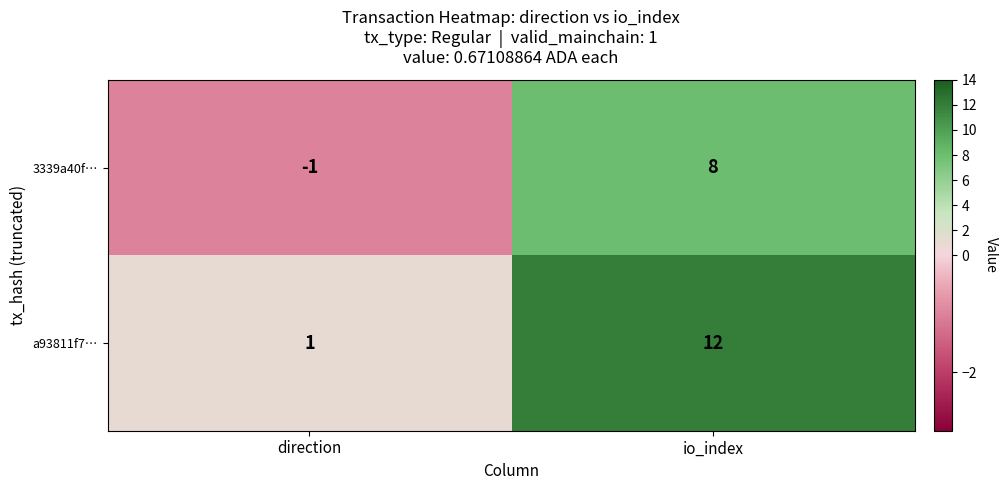

List the series in order of their peak value, lowest first.

3339a40f…, a93811f7…